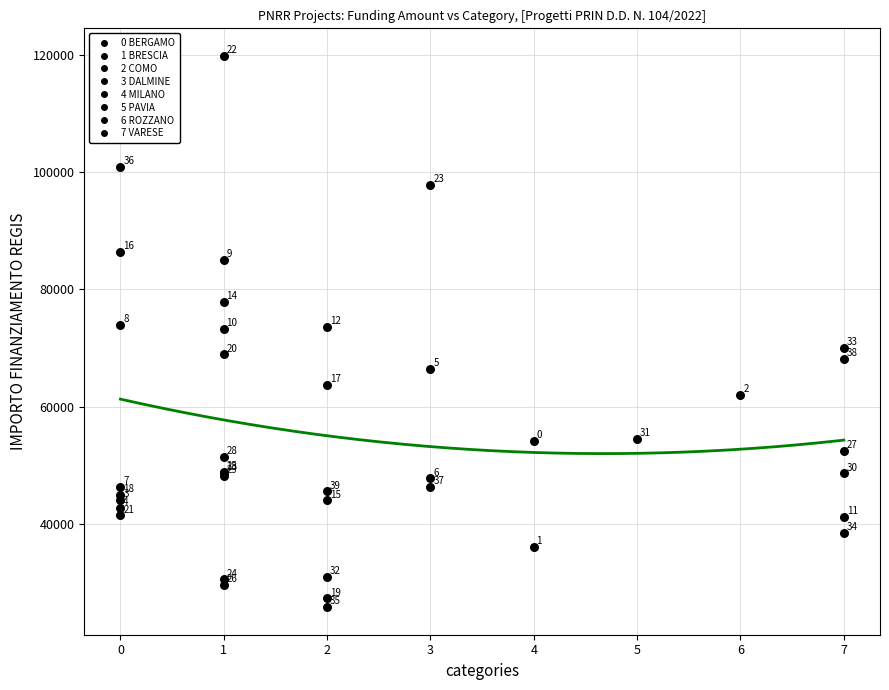

What Y value in the scatter plot is closest to 72812?

73250.1